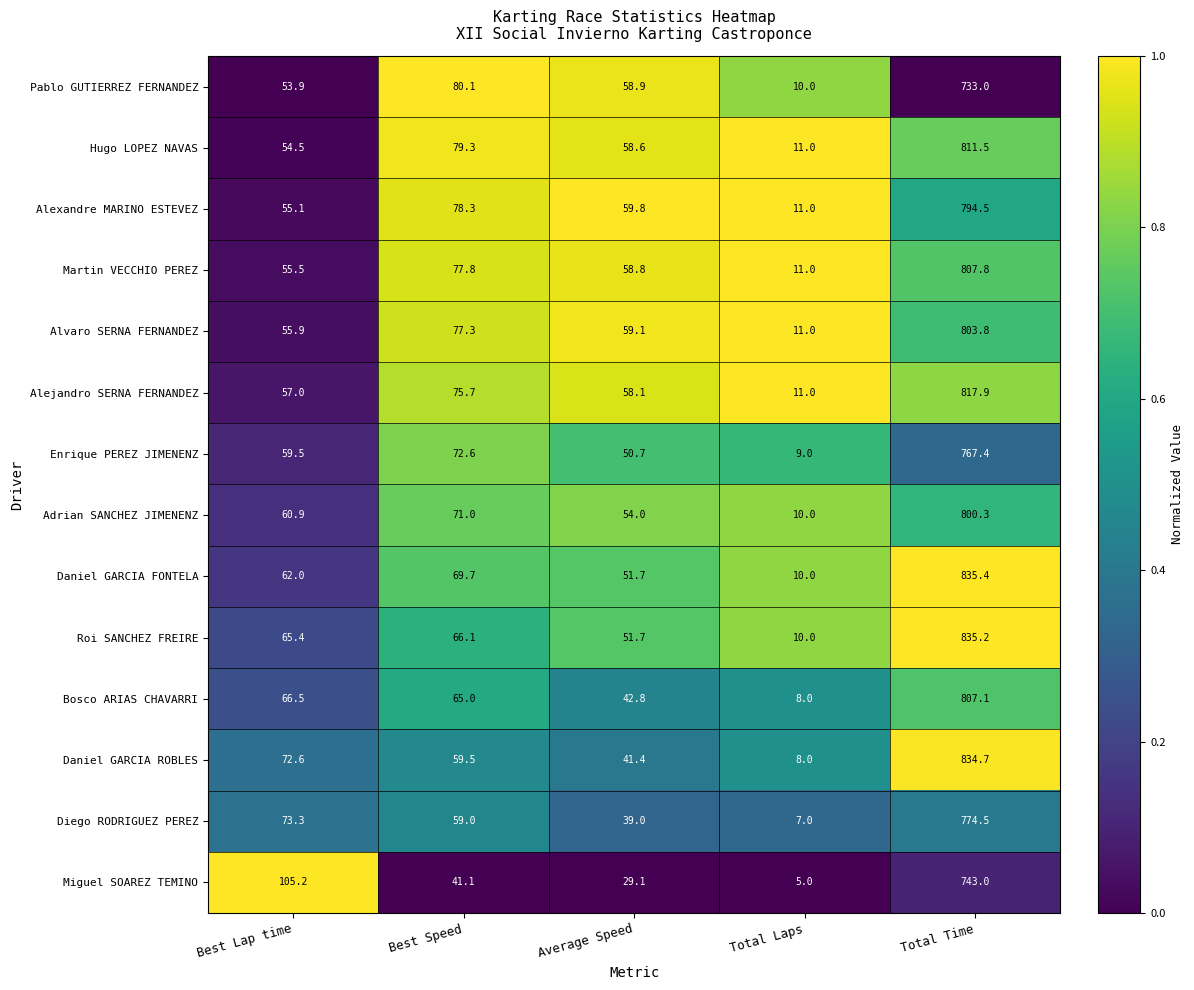

What is the difference between the maximum and minimum values in the Diego RODRIGUEZ PEREZ series?

767.5